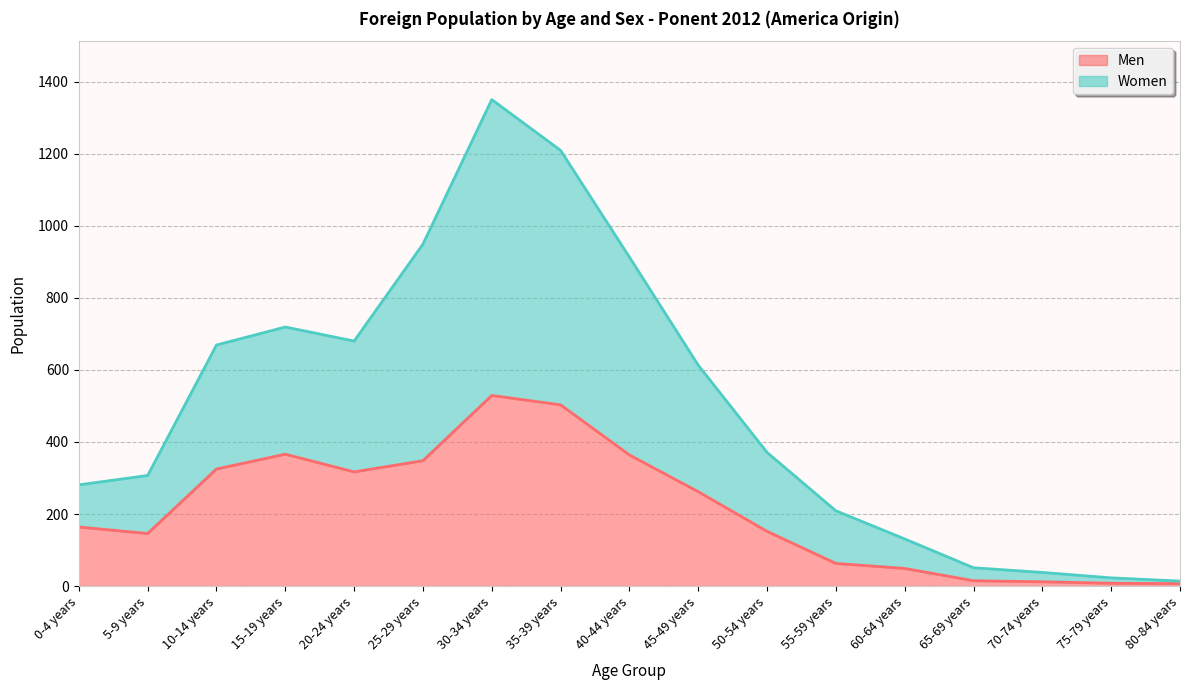

At which category is the sum across all series the highest?

30-34 years